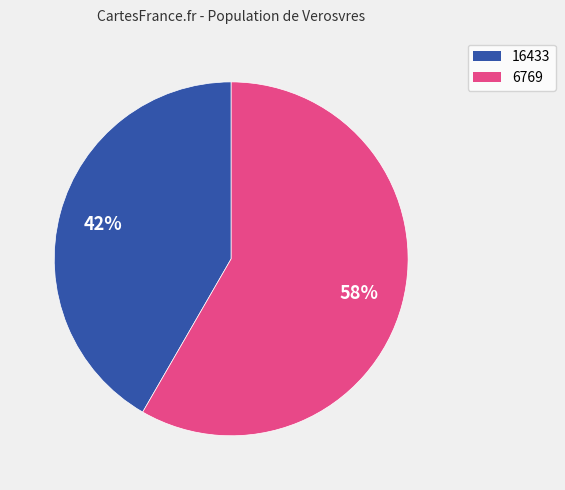

How many slices are in this pie chart?

2